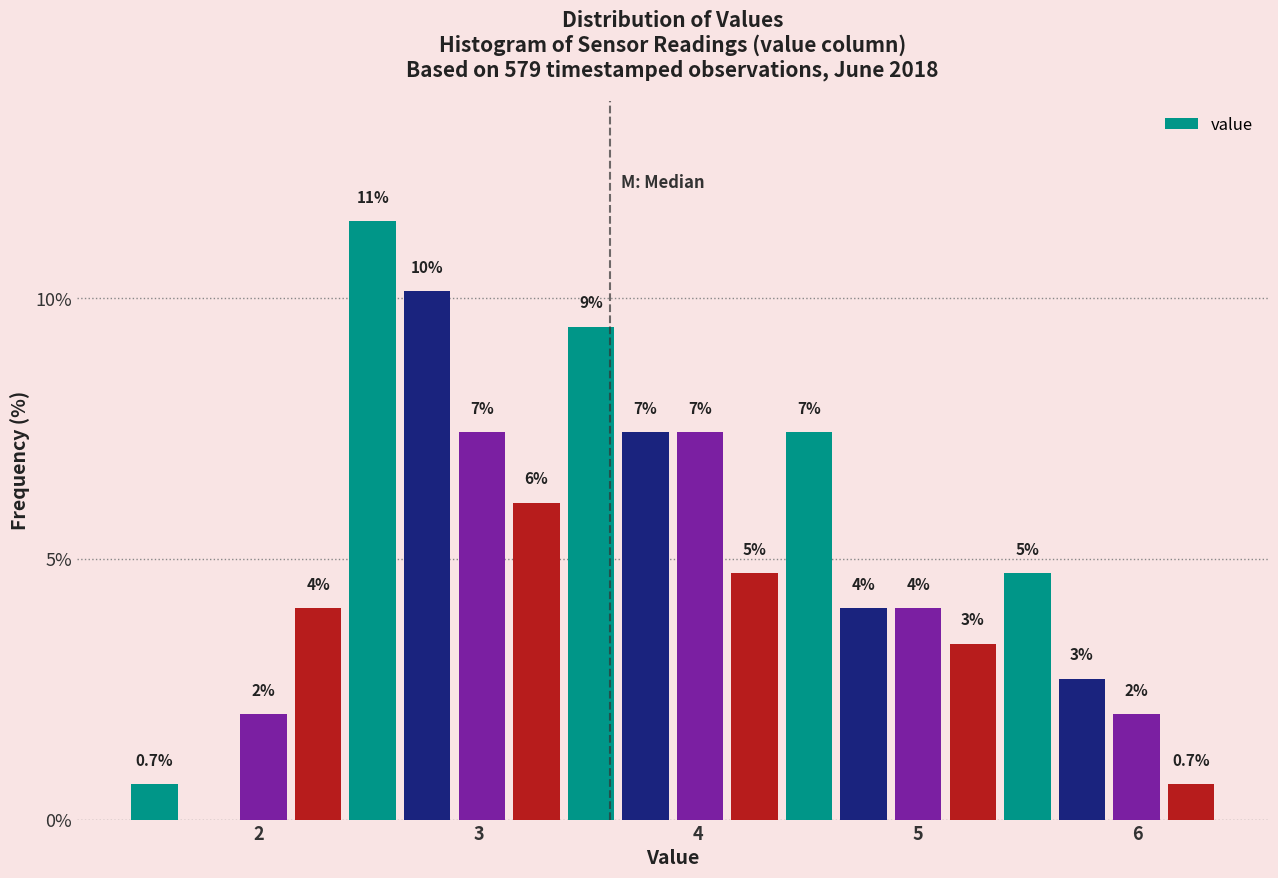

Read against the x-axis, roughly where is the centre of the tallest bar?

2.5